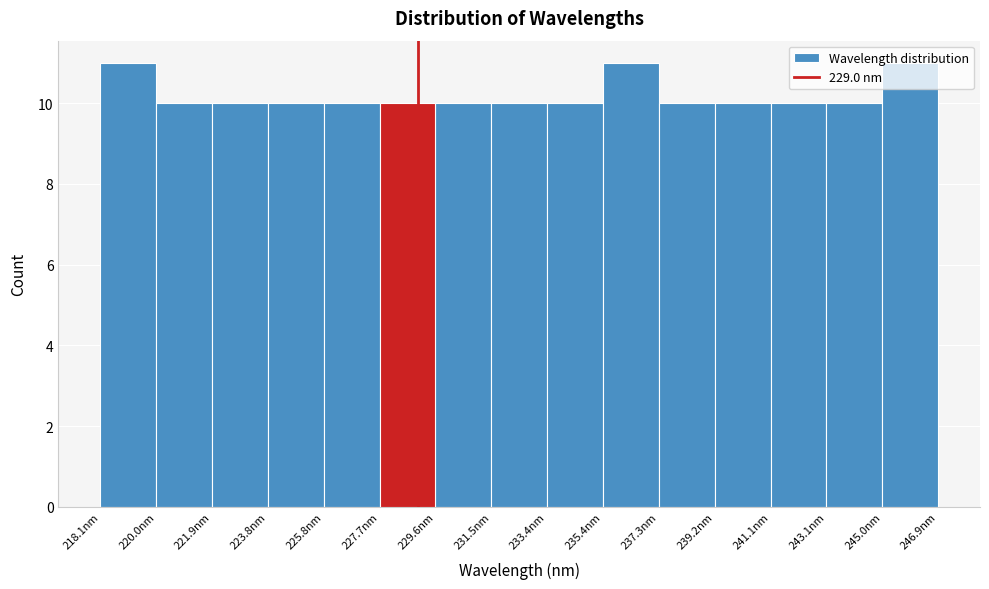

Reading left to right, list every bar in this chart as the range it spans on the x-axis followed by its height. Neither the bar edges nor the heights are printed on the chart, so give them approximately, as read against the axes.

218.0 to 220.0: 11
220.0 to 222.0: 10
222.0 to 223.8: 10
223.8 to 225.8: 10
225.8 to 227.6: 10
227.6 to 229.6: 10
229.6 to 231.6: 10
231.6 to 233.4: 10
233.4 to 235.4: 10
235.4 to 237.2: 11
237.2 to 239.2: 10
239.2 to 241.2: 10
241.2 to 243.0: 10
243.0 to 245.0: 10
245.0 to 247.0: 11